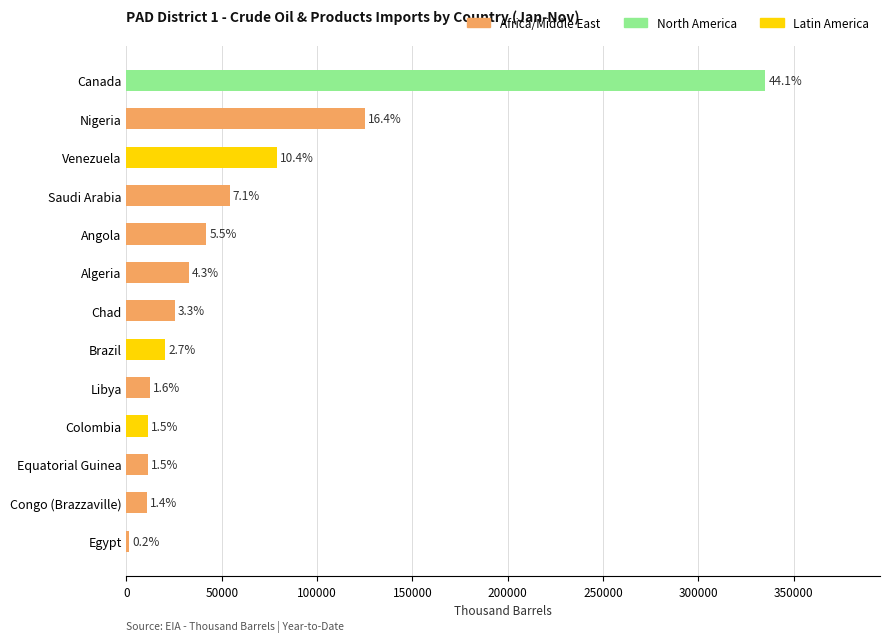

How many bars are there in total?

13